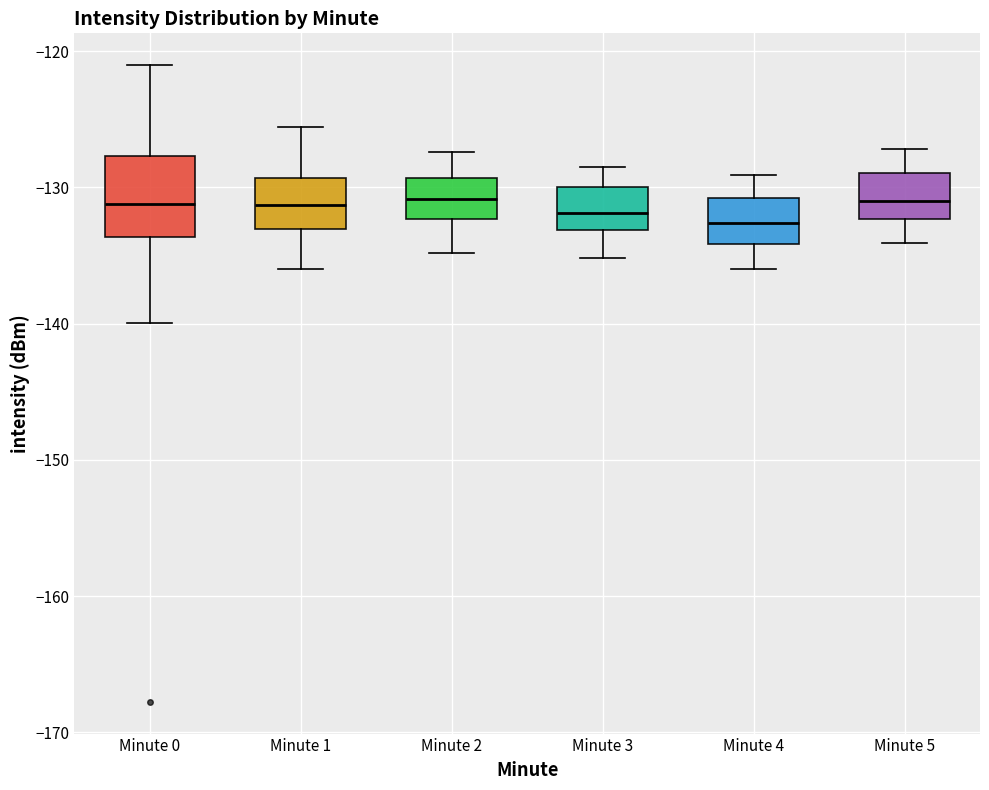

Reading left to right, transcribe this box plot: for each box, give where its median line is, the range the box spans, and where its two whiskers end, as read against the y-axis. The values are not printed on the chart, so give them approximately, as read against the axis.

Minute 0: median -131, box -134 to -128, whiskers -140 to -121
Minute 1: median -131, box -133 to -129, whiskers -136 to -126
Minute 2: median -131, box -132 to -129, whiskers -135 to -127
Minute 3: median -132, box -133 to -130, whiskers -135 to -128
Minute 4: median -133, box -134 to -131, whiskers -136 to -129
Minute 5: median -131, box -132 to -129, whiskers -134 to -127